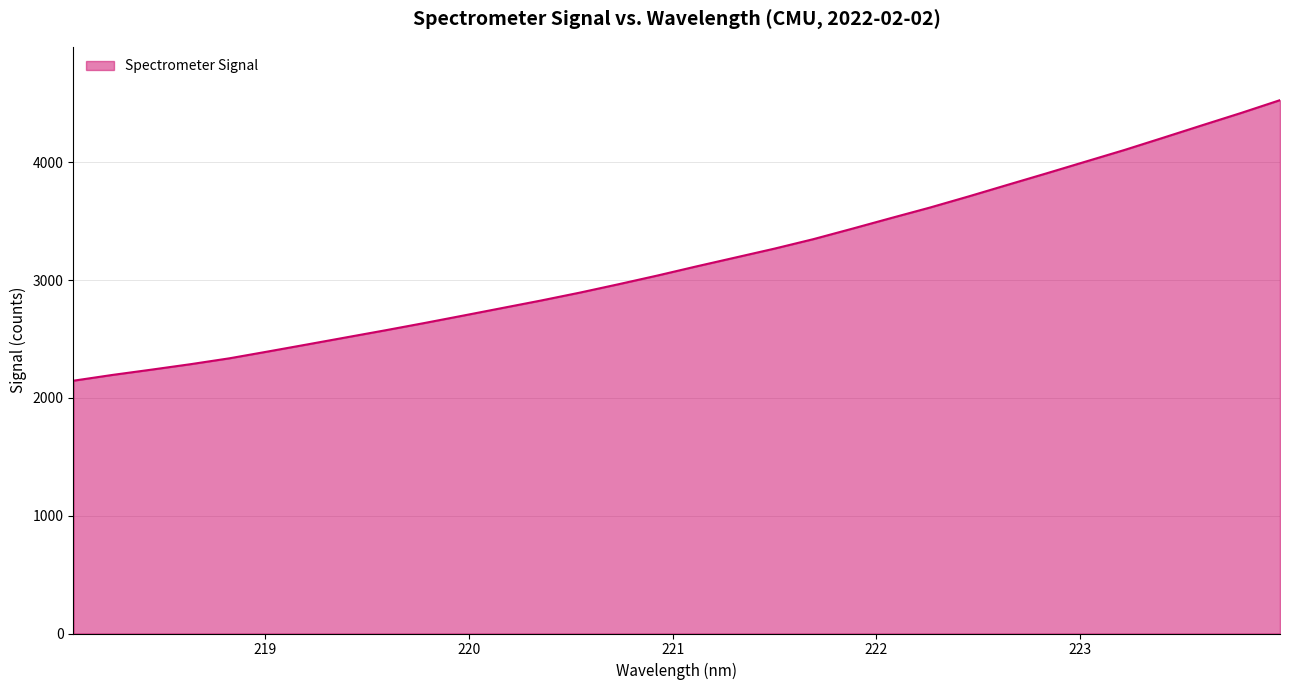

What is the smallest value displayed?

2145.7